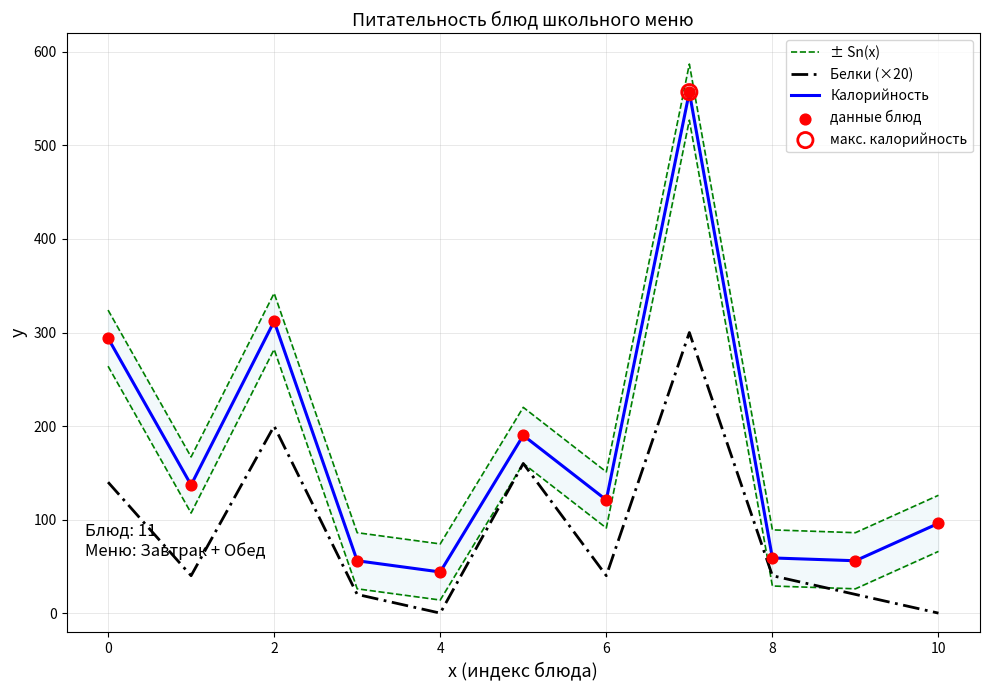

What is the minimum value for Калорийность?

44